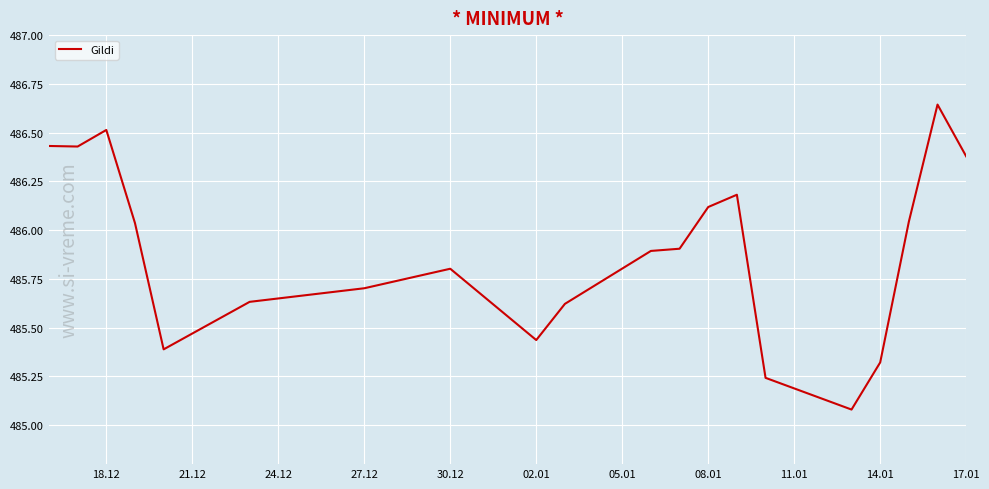

Is this an area chart (filled region under the line)?

No